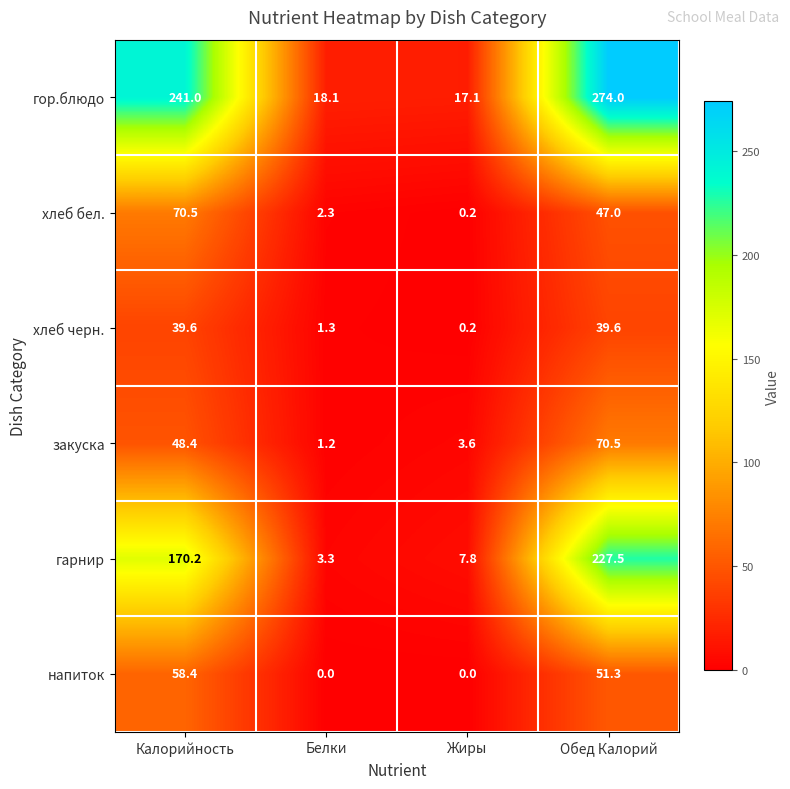

How many series are shown in this chart?

6